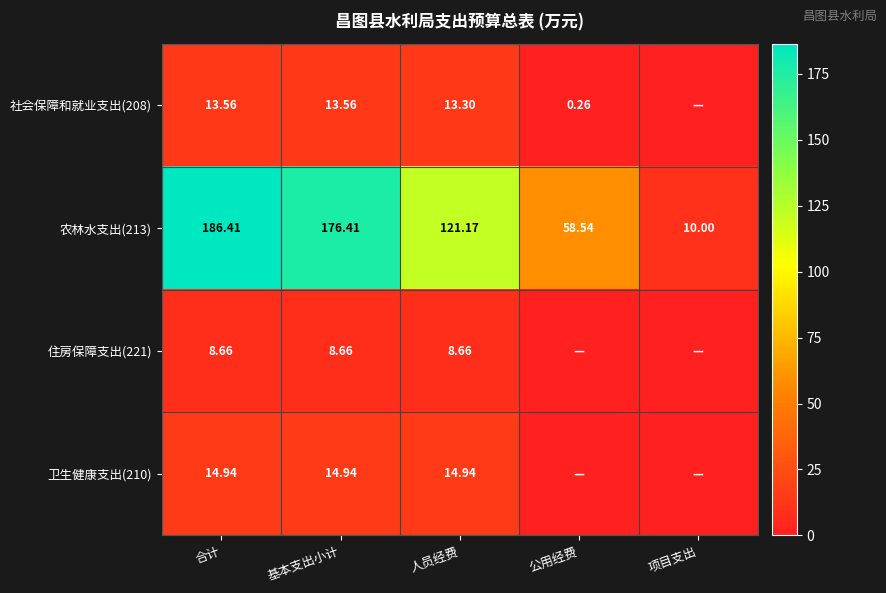

The value of 住房保障支出(221) at 人员经费 is 8.7. True or false?

True